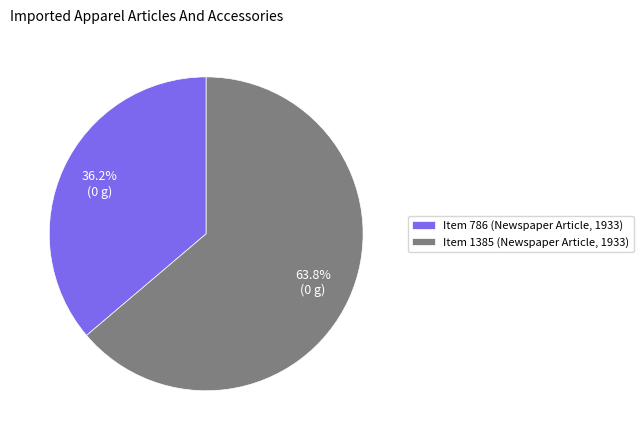

Which has a higher value, Item 1385 (Newspaper Article, 1933) or Item 786 (Newspaper Article, 1933)?

Item 1385 (Newspaper Article, 1933)